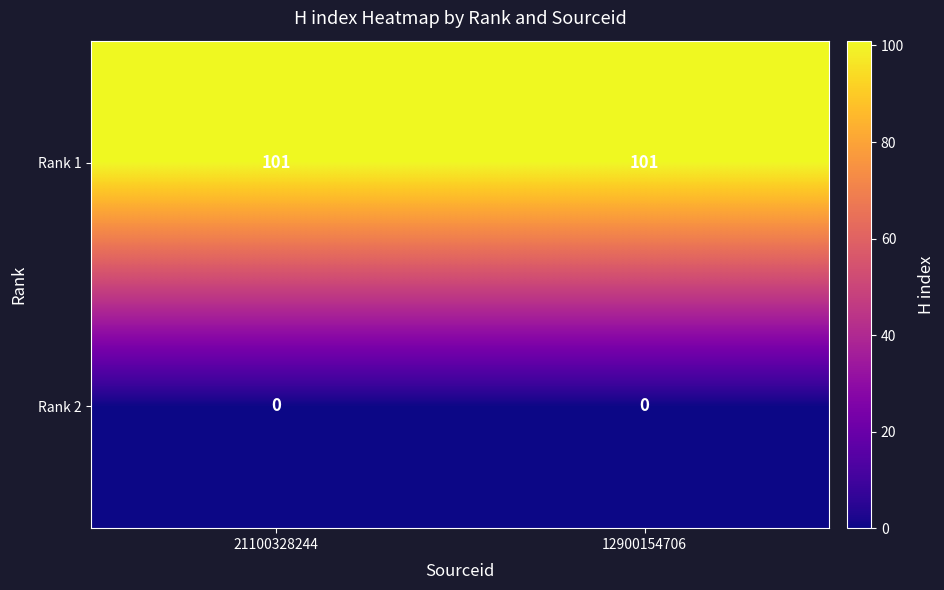

Reading right to left, list all the values displayed in this chart.

Rank 1: 101	101
Rank 2: 0	0